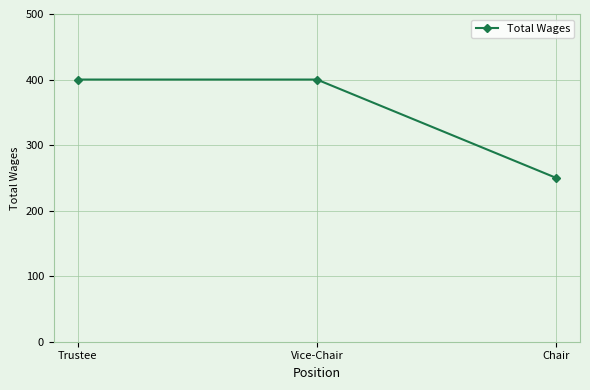

Read the value at Chair.

250